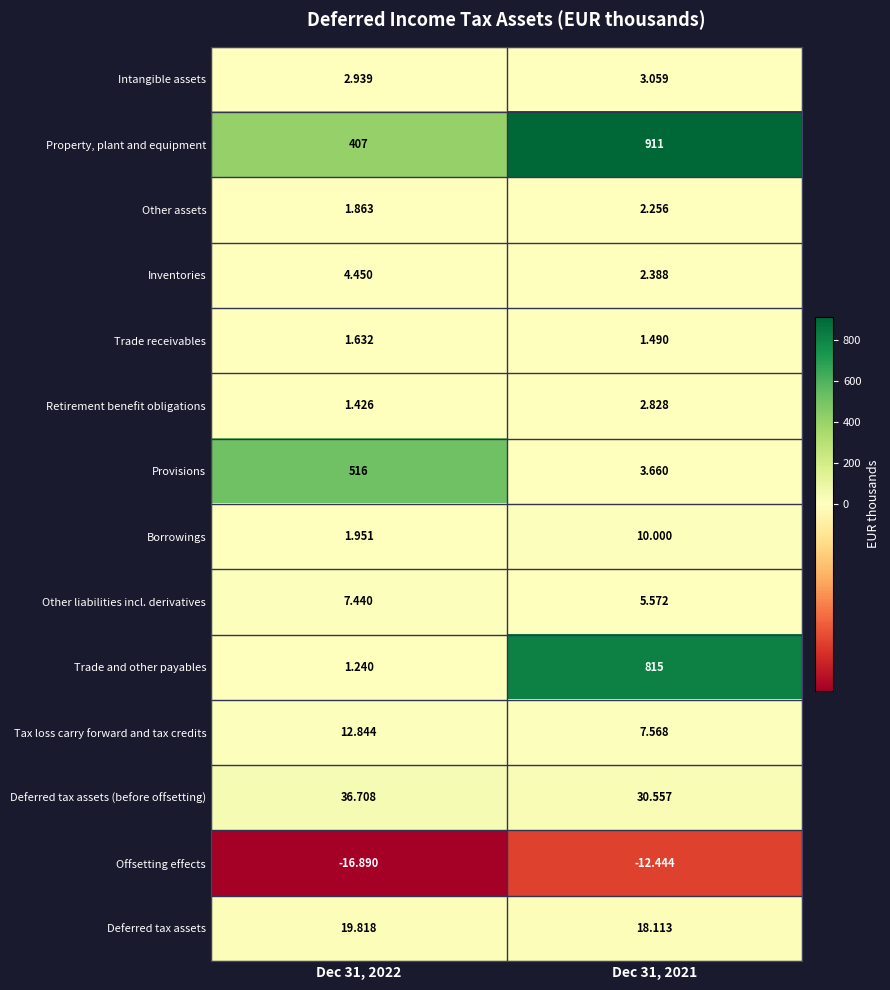

What is the maximum value shown in the chart?

911.0